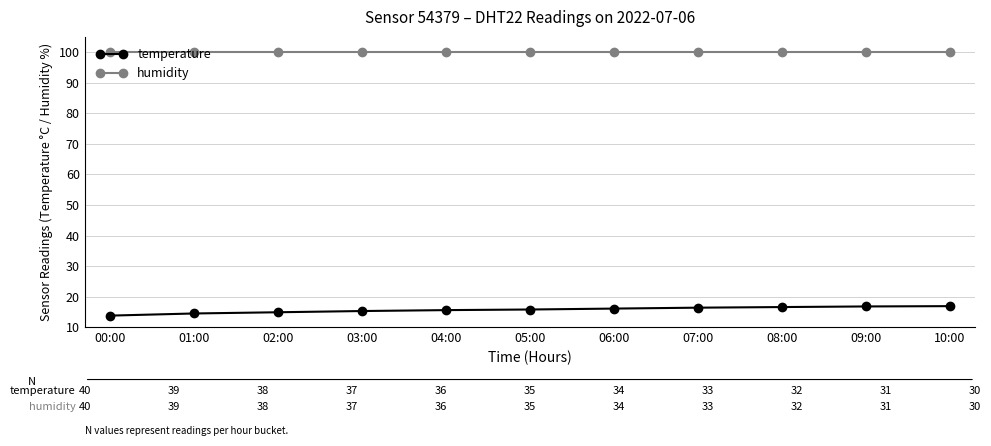

How many distinct data groups are displayed?

2